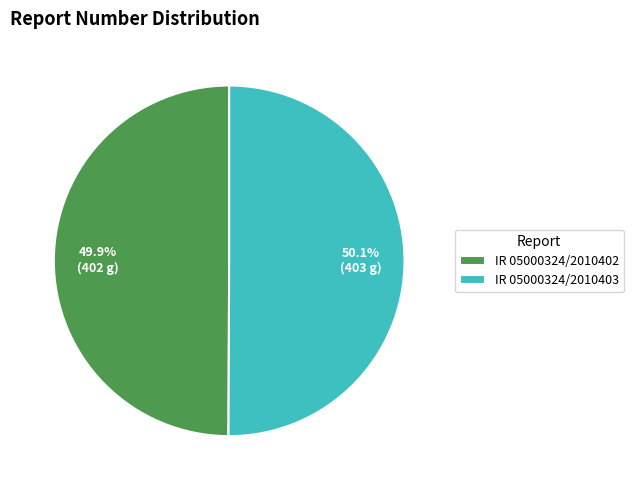

Is there a majority slice in this chart?

Yes